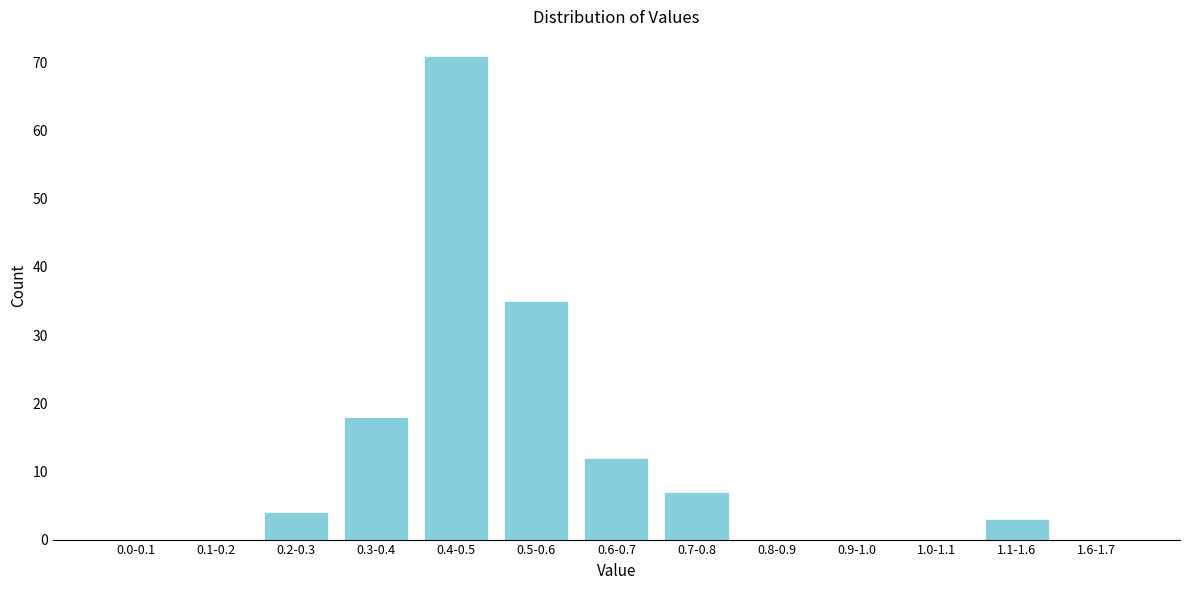

Reading right to left, extract all data points from this chart.

1.6-1.7=0	1.1-1.6=3	1.0-1.1=0	0.9-1.0=0	0.8-0.9=0	0.7-0.8=7	0.6-0.7=12	0.5-0.6=35	0.4-0.5=71	0.3-0.4=18	0.2-0.3=4	0.1-0.2=0	0.0-0.1=0